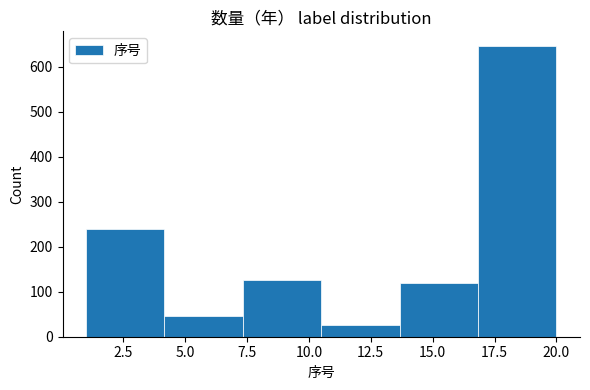

Reading left to right, transcribe this chart: for each bar, give the range it covers on the x-axis and its height. Neither the bar edges nor the heights are printed on the chart, so give them approximately, as read against the axes.

1.0 to 4.0: 240
4.0 to 7.5: 50
7.5 to 10.5: 130
10.5 to 13.5: 30
13.5 to 17.0: 120
17.0 to 20.0: 650